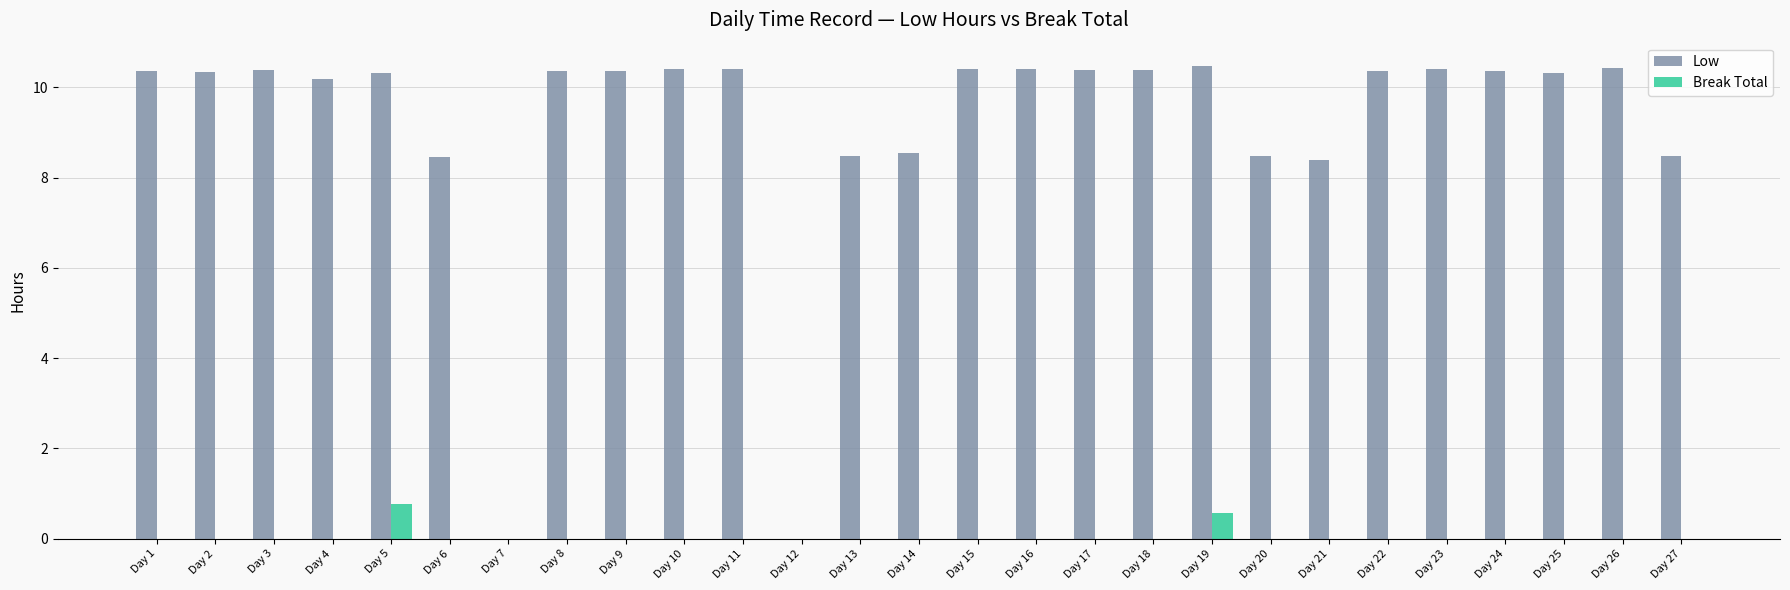

How many groups of bars are there?

27